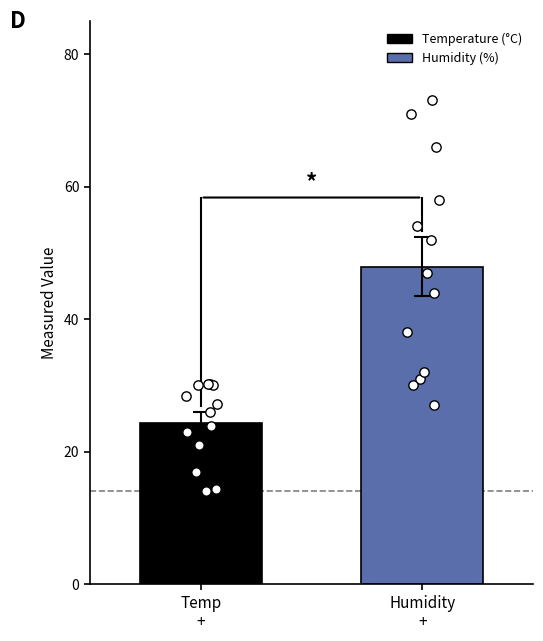

What are all the series names shown in the legend?

Temperature (C), Humidity (%)